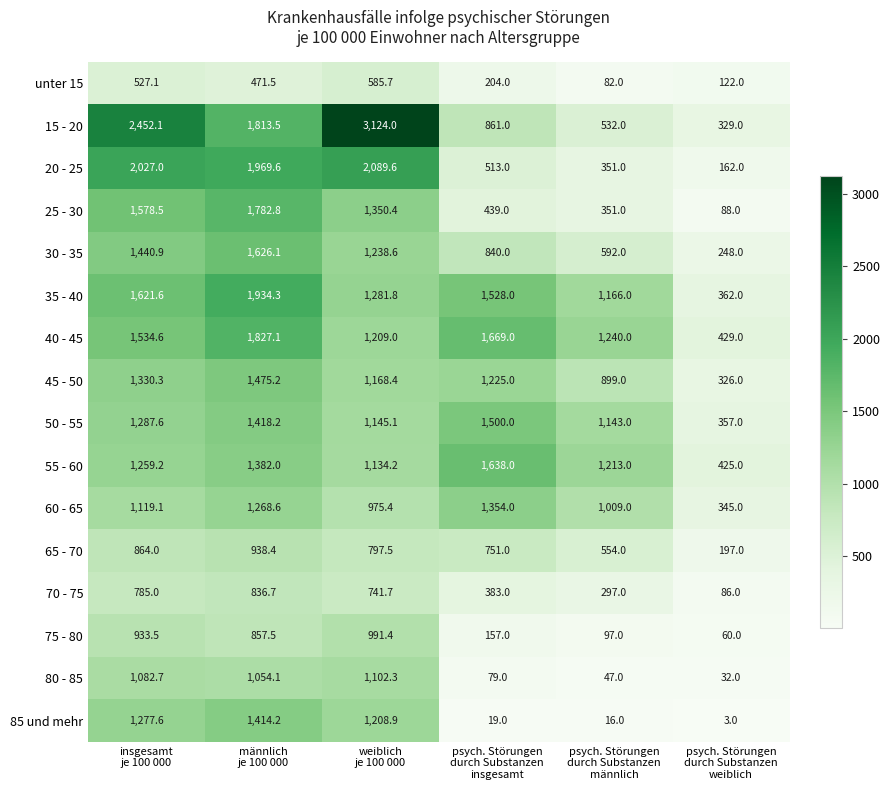

How many series are shown in this chart?

16